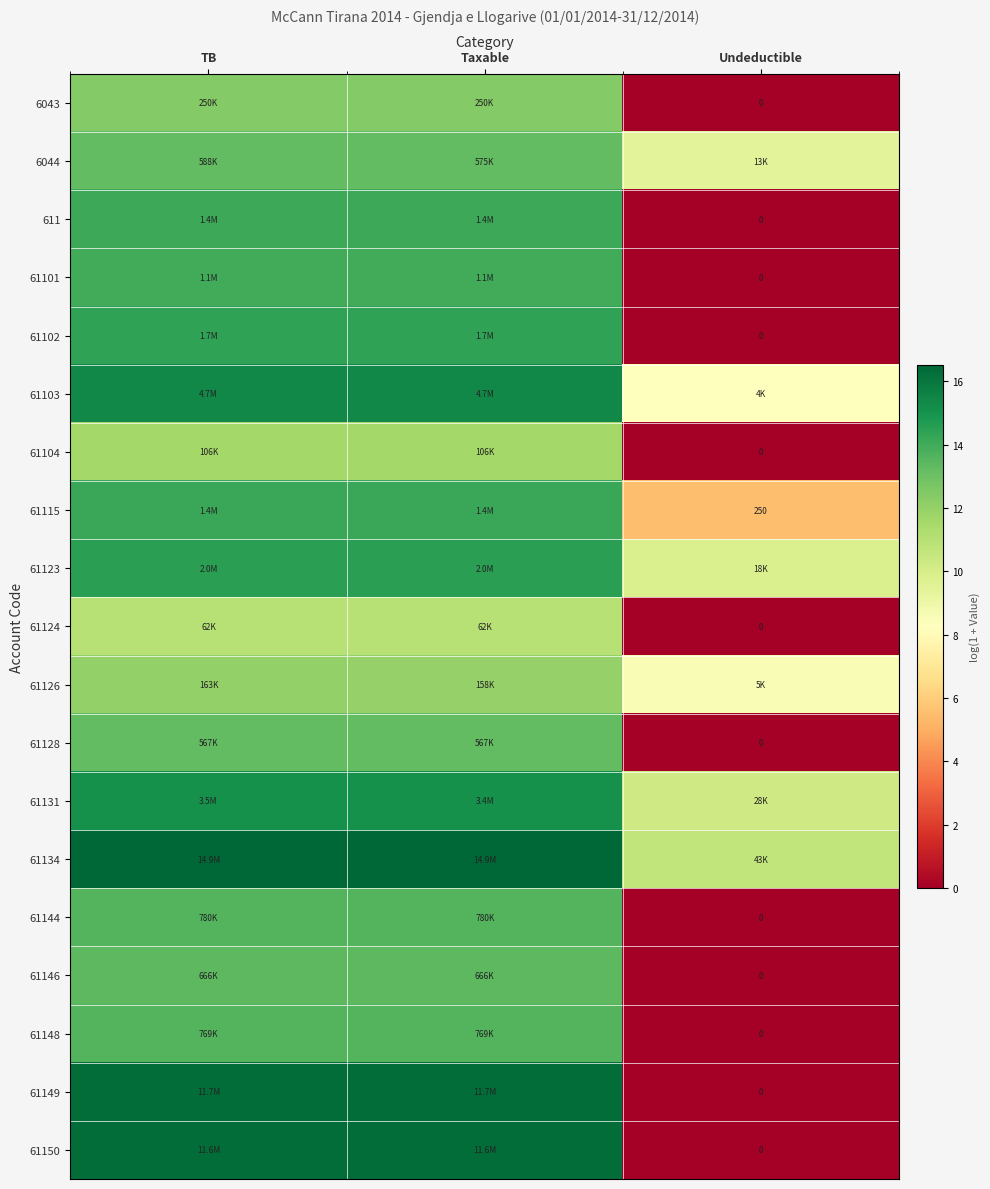

What is the approximate value of 6043 at Taxable?

12.4